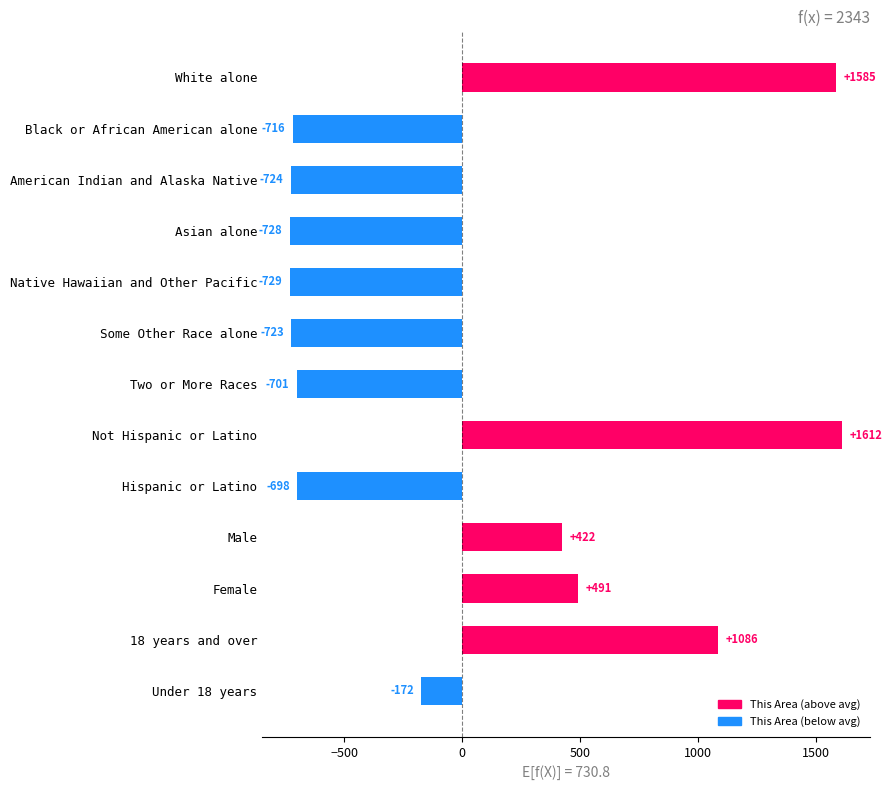

What value does the data have at Hispanic or Latino?

-698.8